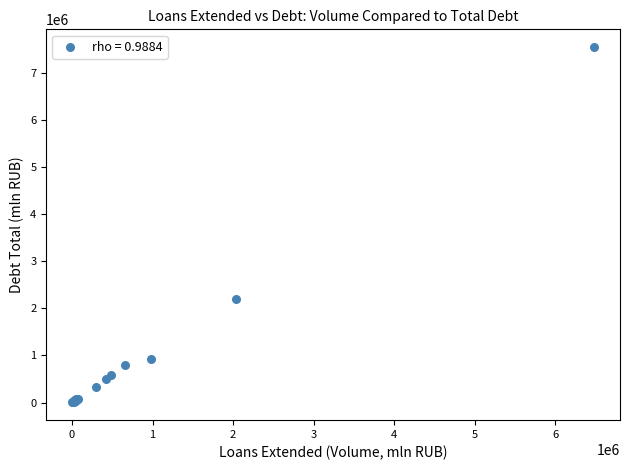

What Y value in the scatter plot is closest to 3773001?

2191411